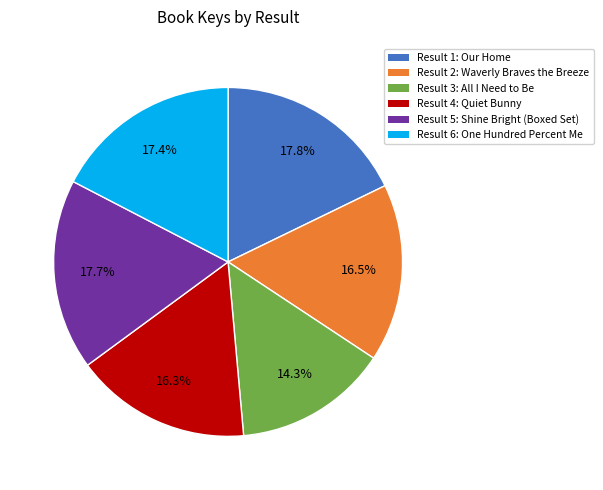

Which slice is the smallest?

Result 3: All I Need to Be